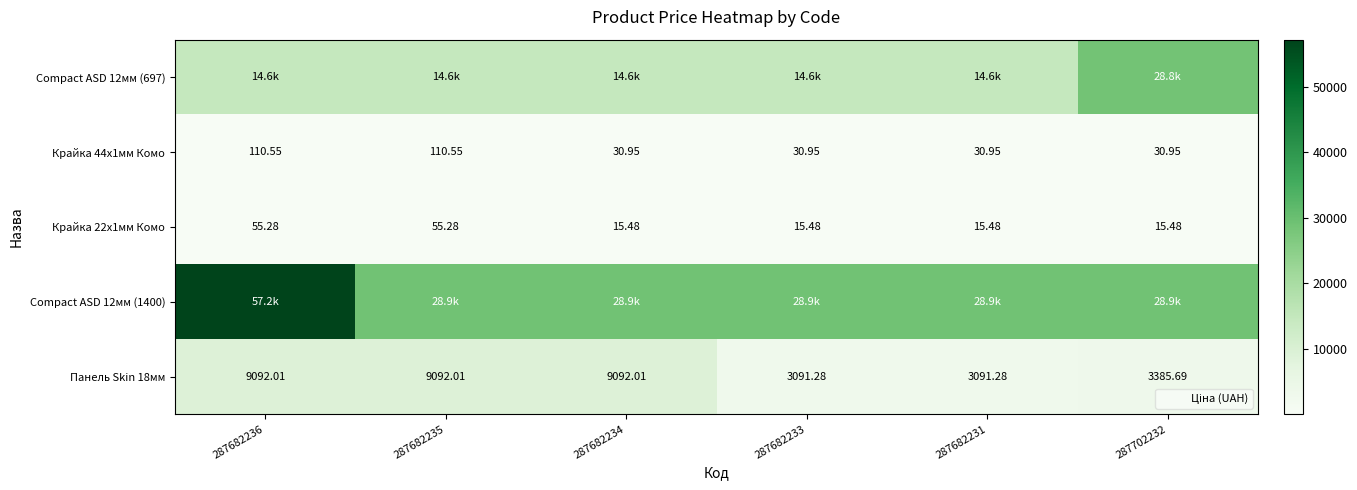

Which has a higher value, 287682236 or 287682235?

287682236